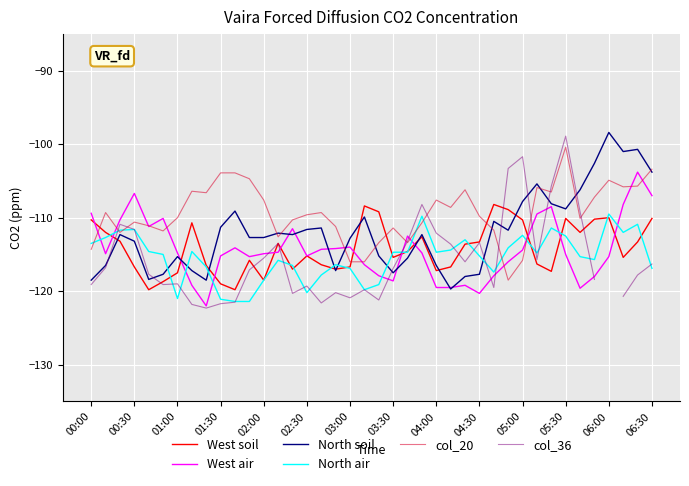

What is the minimum value for North air?

-121.4